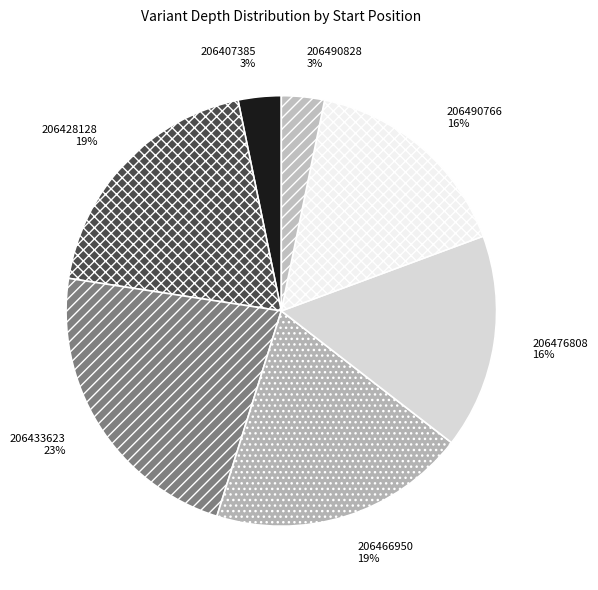

Do 206407385 and 206428128 together represent more than half of the pie?

No